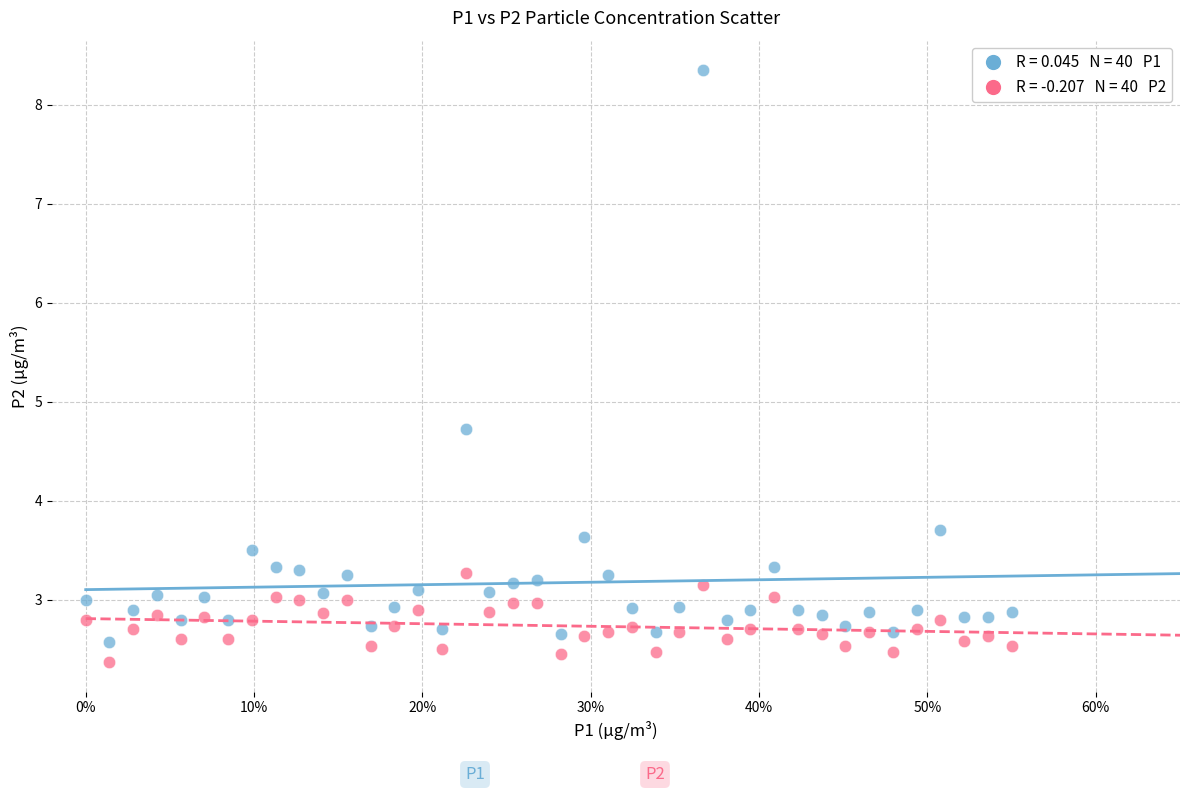

Across all series, what Y value is closest to 5?

4.7